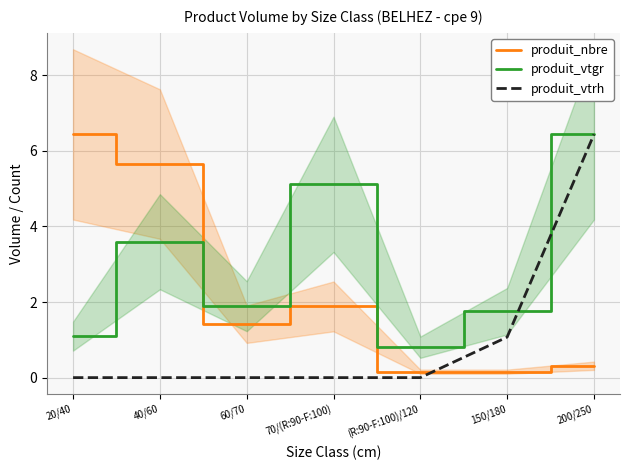

Which series has the largest range (max minus min)?

produit_vtrh